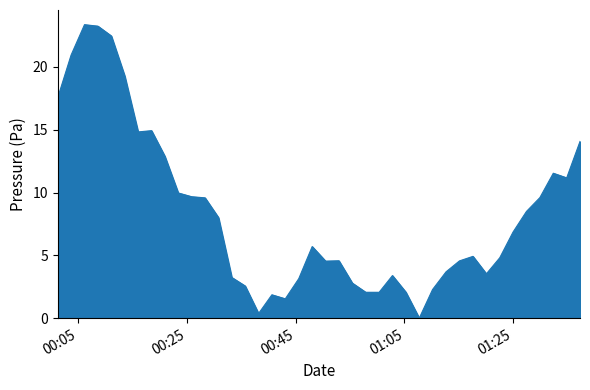

What is the maximum value shown in the chart?

23.4